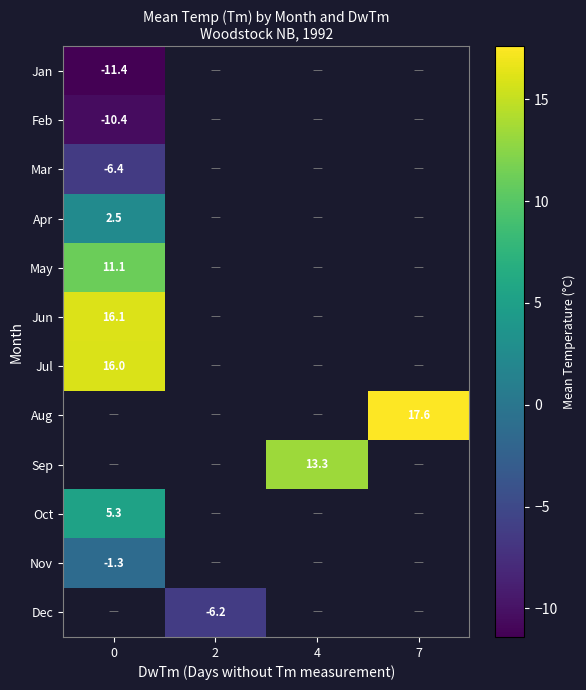

Is it true that Jun equals 24.9 at 0?

False